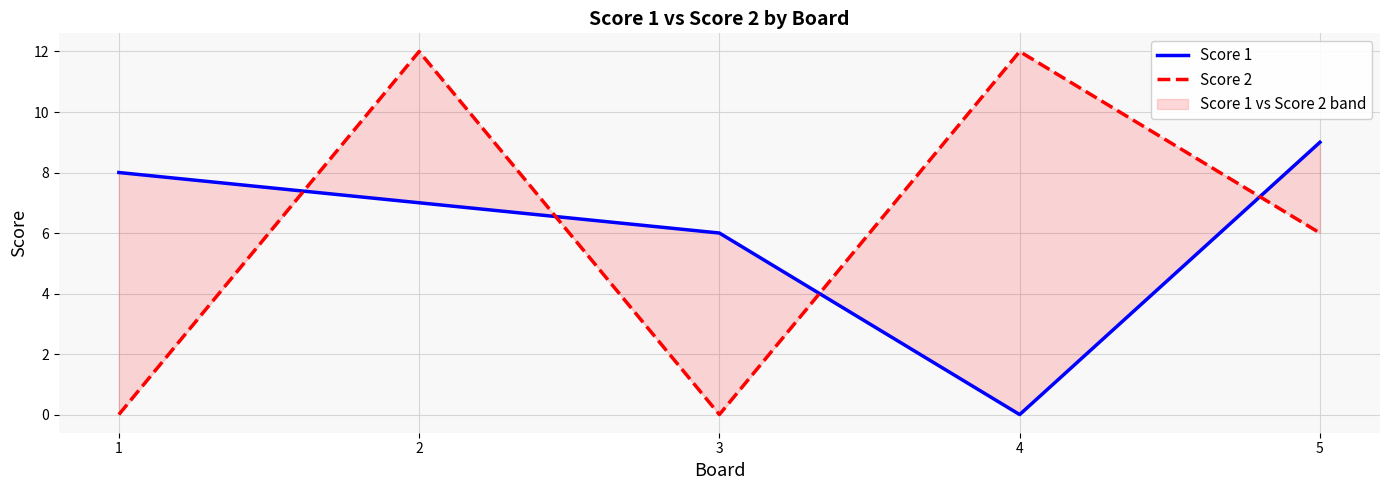

True or false: Score 1 and Score 2 cross at least once.

True